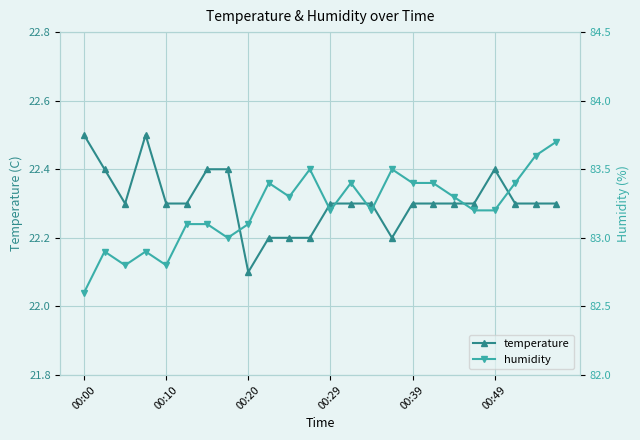

Count the number of data series in this chart.

2